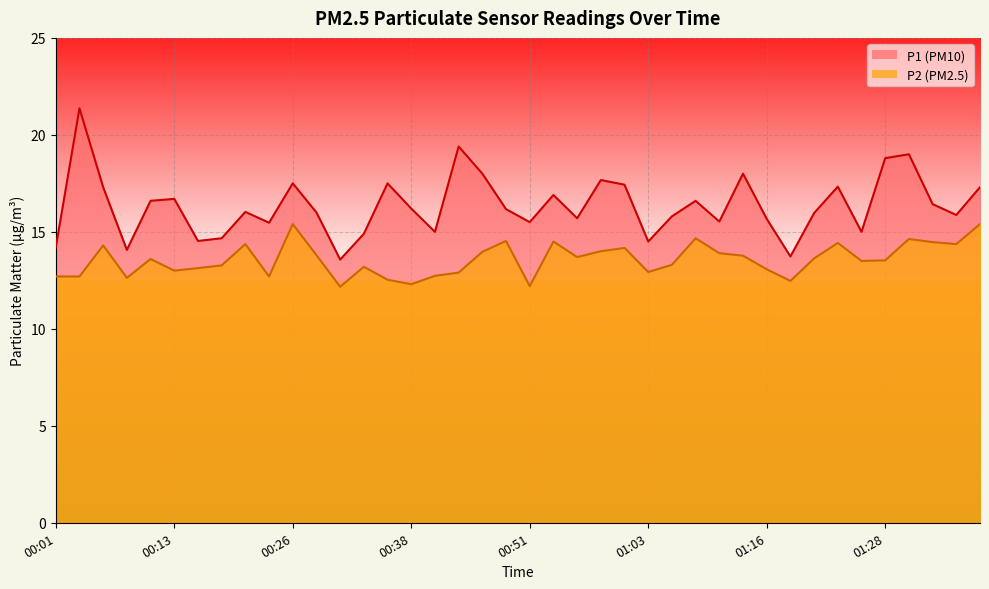

What is the smallest value displayed?

12.2